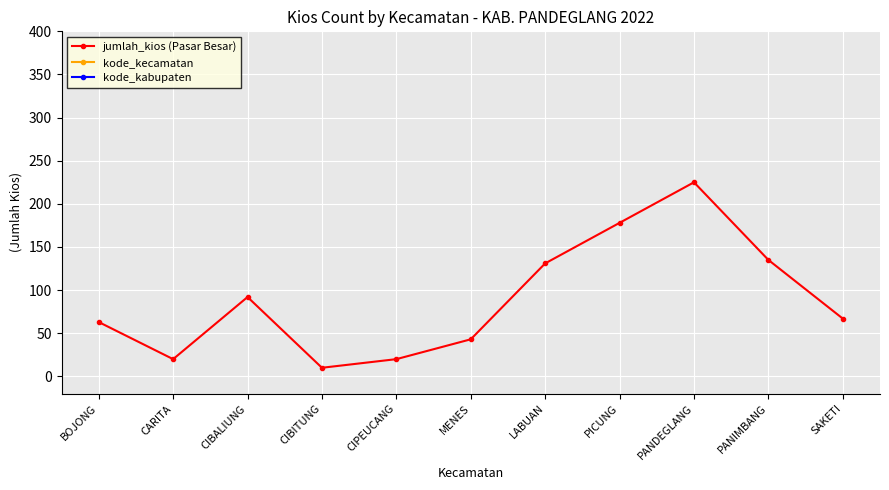

List the labels in order of kode_kecamatan value, smallest first.

CIBALIUNG, PANIMBANG, BOJONG, PICUNG, LABUAN, MENES, SAKETI, CIPEUCANG, PANDEGLANG, CIBITUNG, CARITA